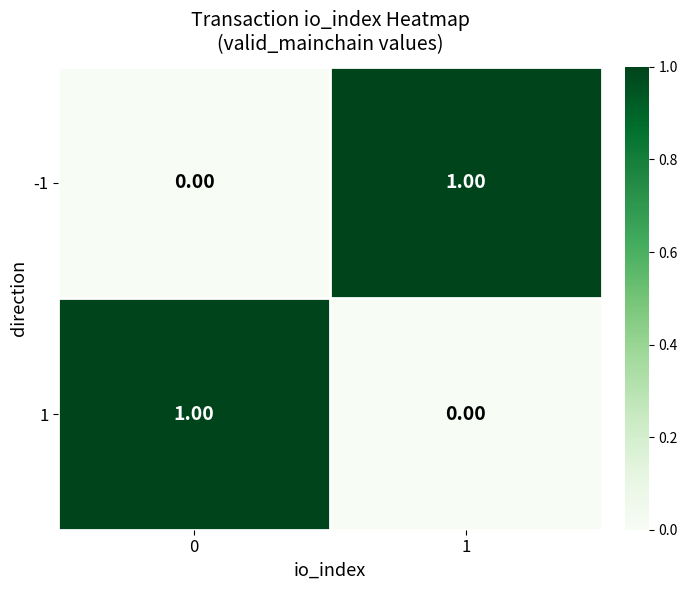

List the labels in order of -1 value, smallest first.

0, 1